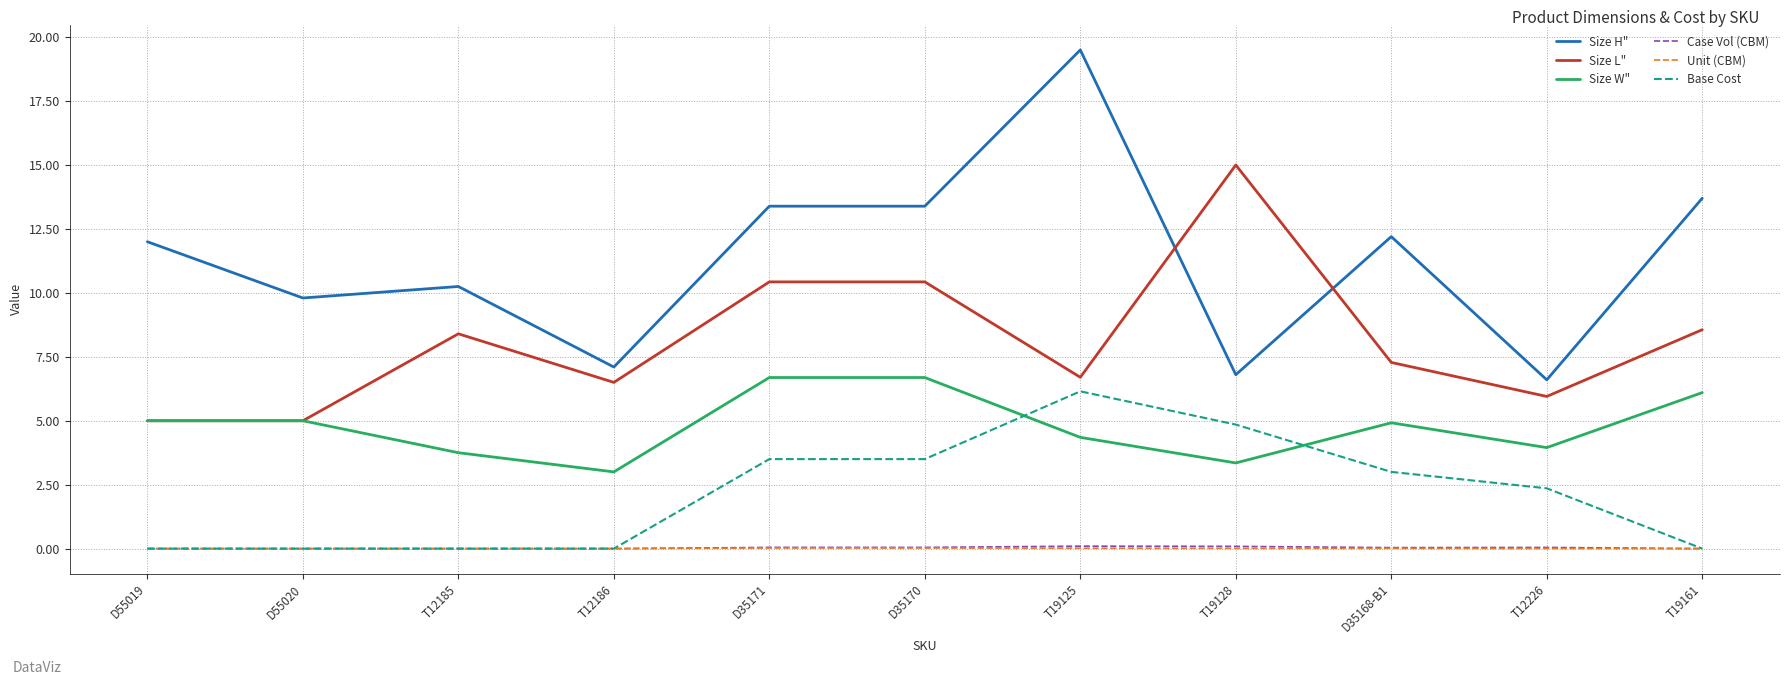

Which series has the largest range (max minus min)?

Size H"